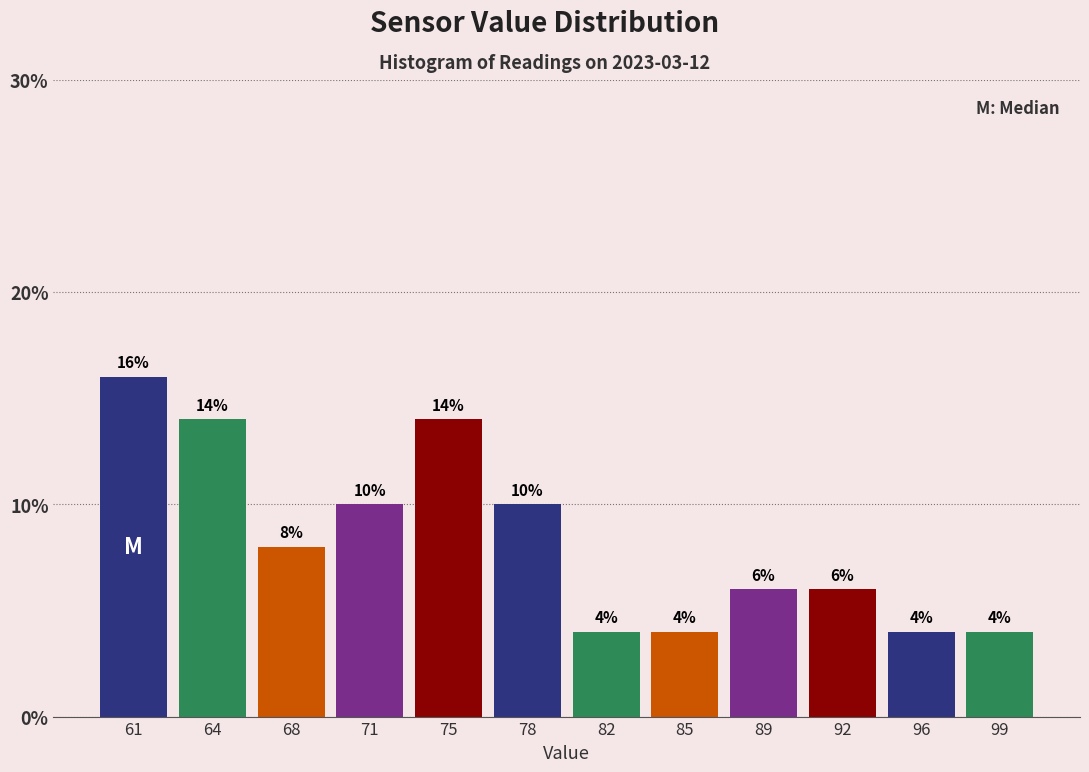

Reading right to left, what are all the values shown in this chart?

4.0	4.0	6.0	6.0	4.0	4.0	10.0	14.0	10.0	8.0	14.0	16.0